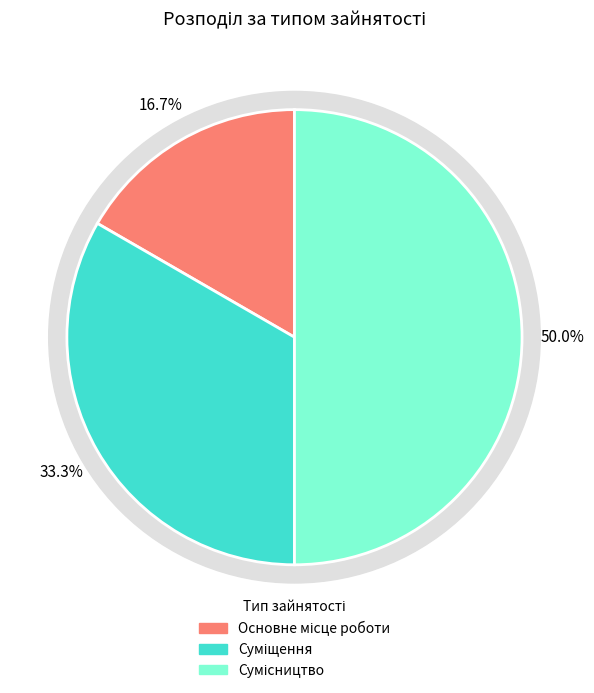

Is there any slice that represents more than half of the pie?

No